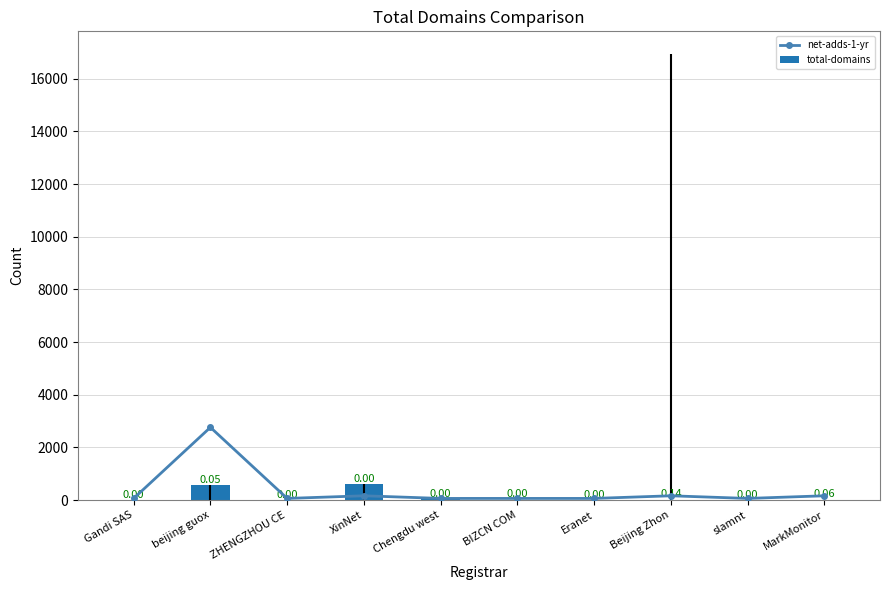

Which series has the largest range (max minus min)?

net-adds-1-yr